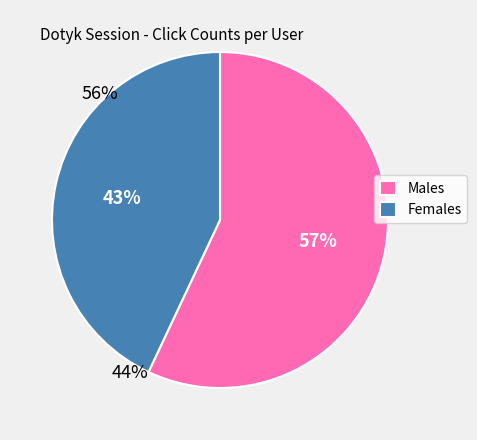

Is the sum of Males and Females greater than half?

Yes